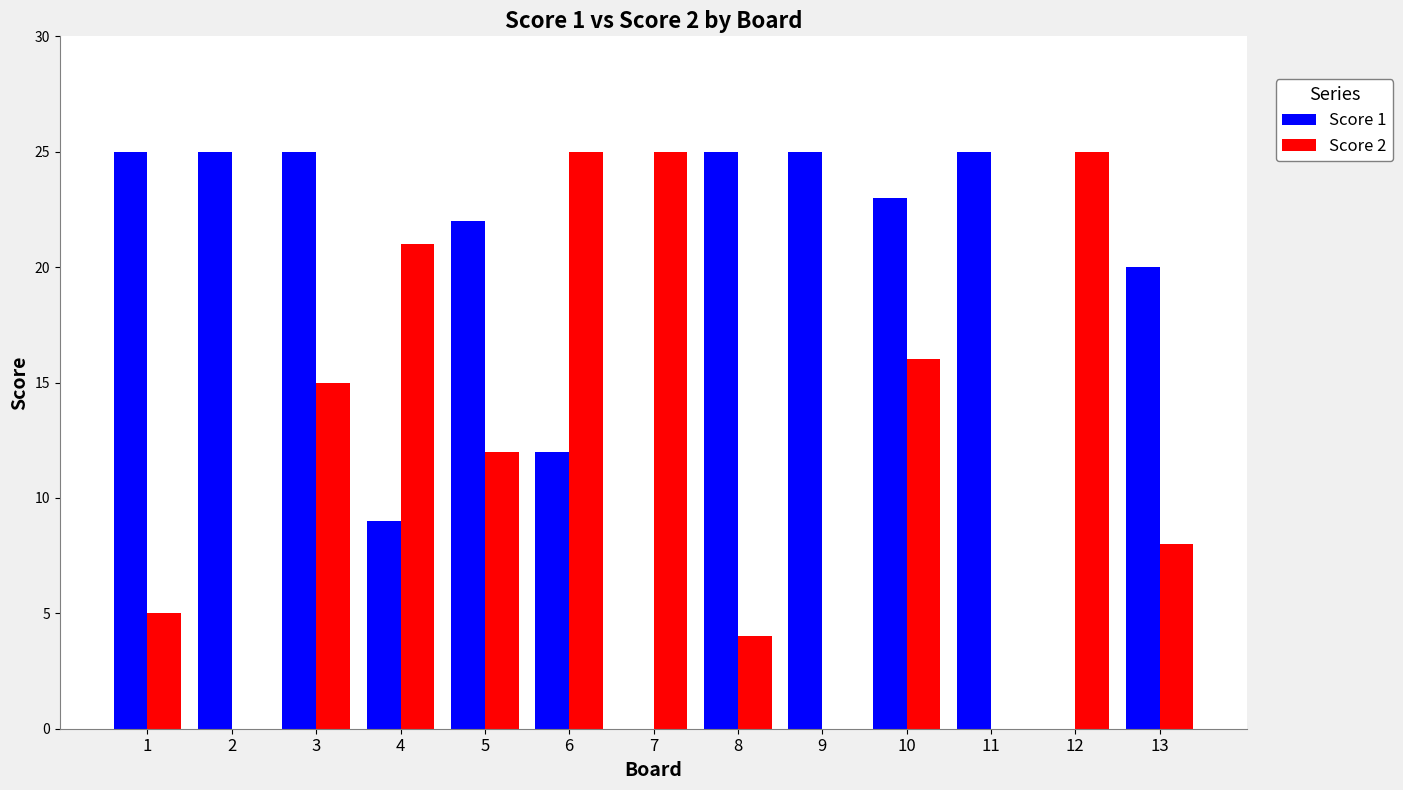

Between 1 and 8, which series saw the biggest shift?

Score 2